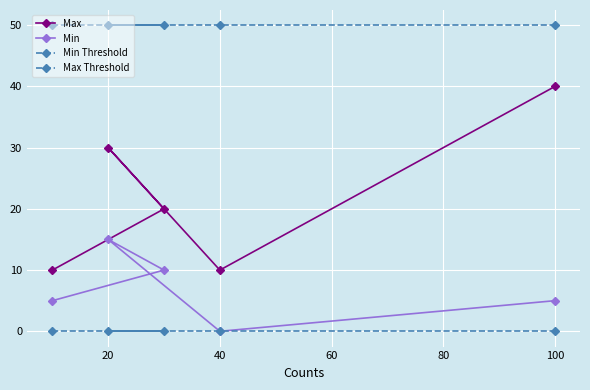

Which has a higher value, 40 or 60?

40